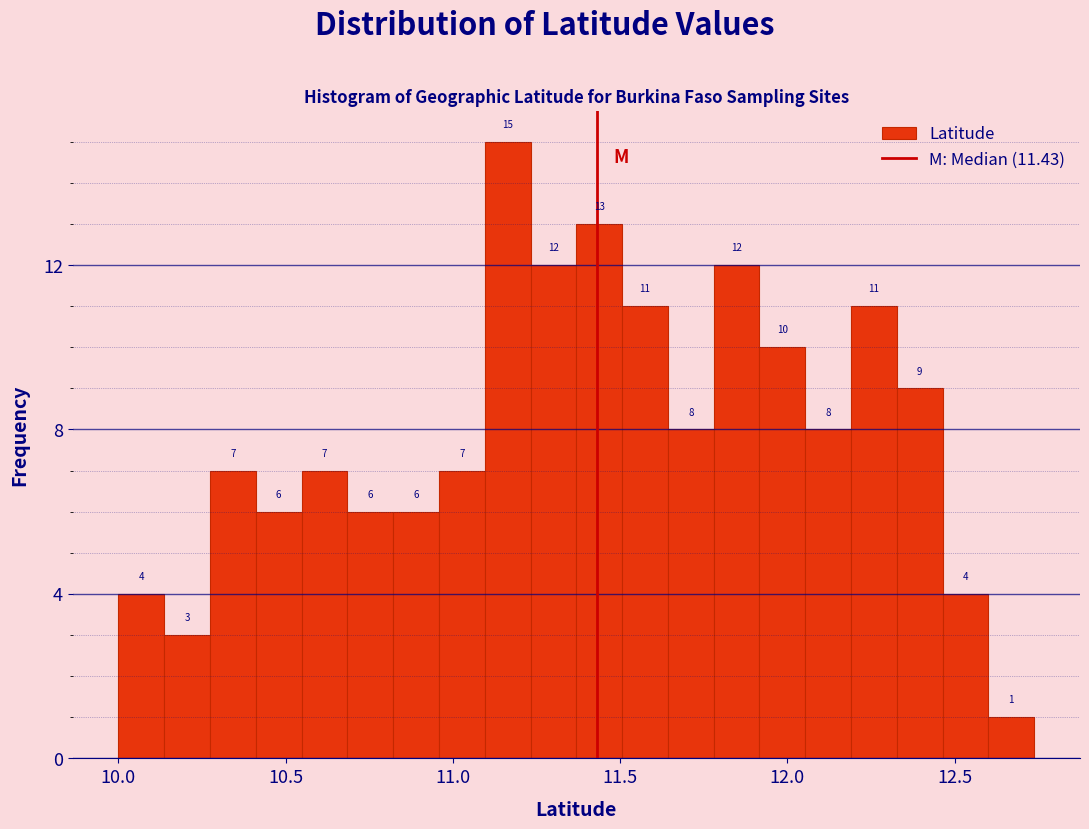

Around what value on the x-axis is the tallest bar? Give the approximate position of its centre, as read against the axis.

11.15